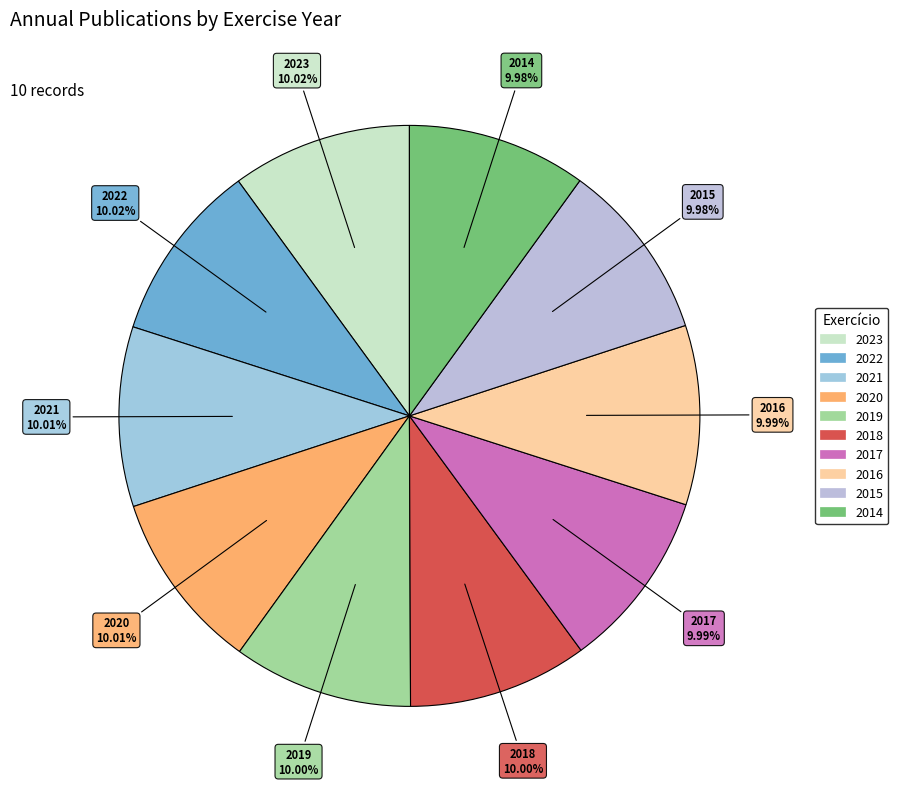

Is there a majority slice in this chart?

No